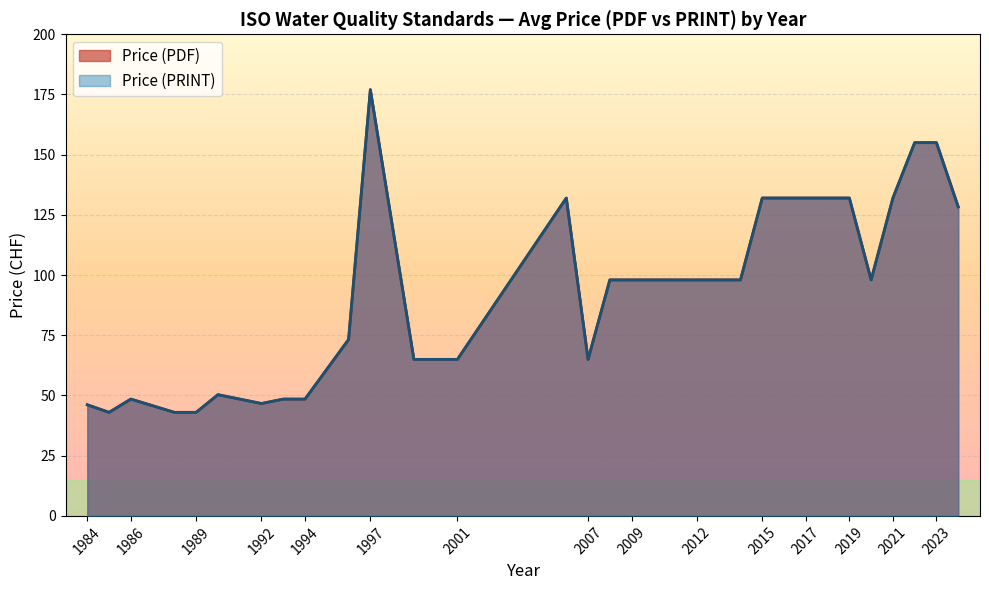

True or false: Price (PDF) and Price (PRINT) cross at least once.

False